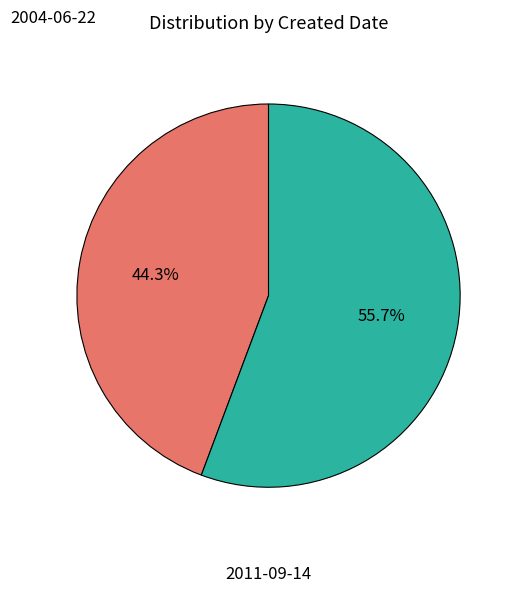

Is there a majority slice in this chart?

Yes